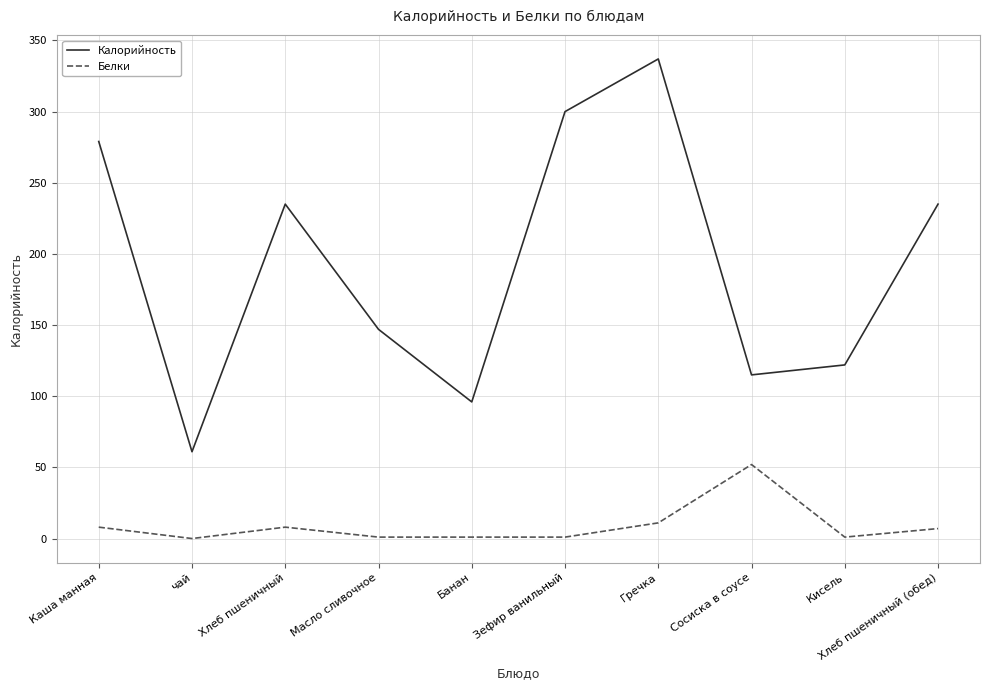

Rank the series by their maximum value, from lowest to highest.

Белки, Калорийность